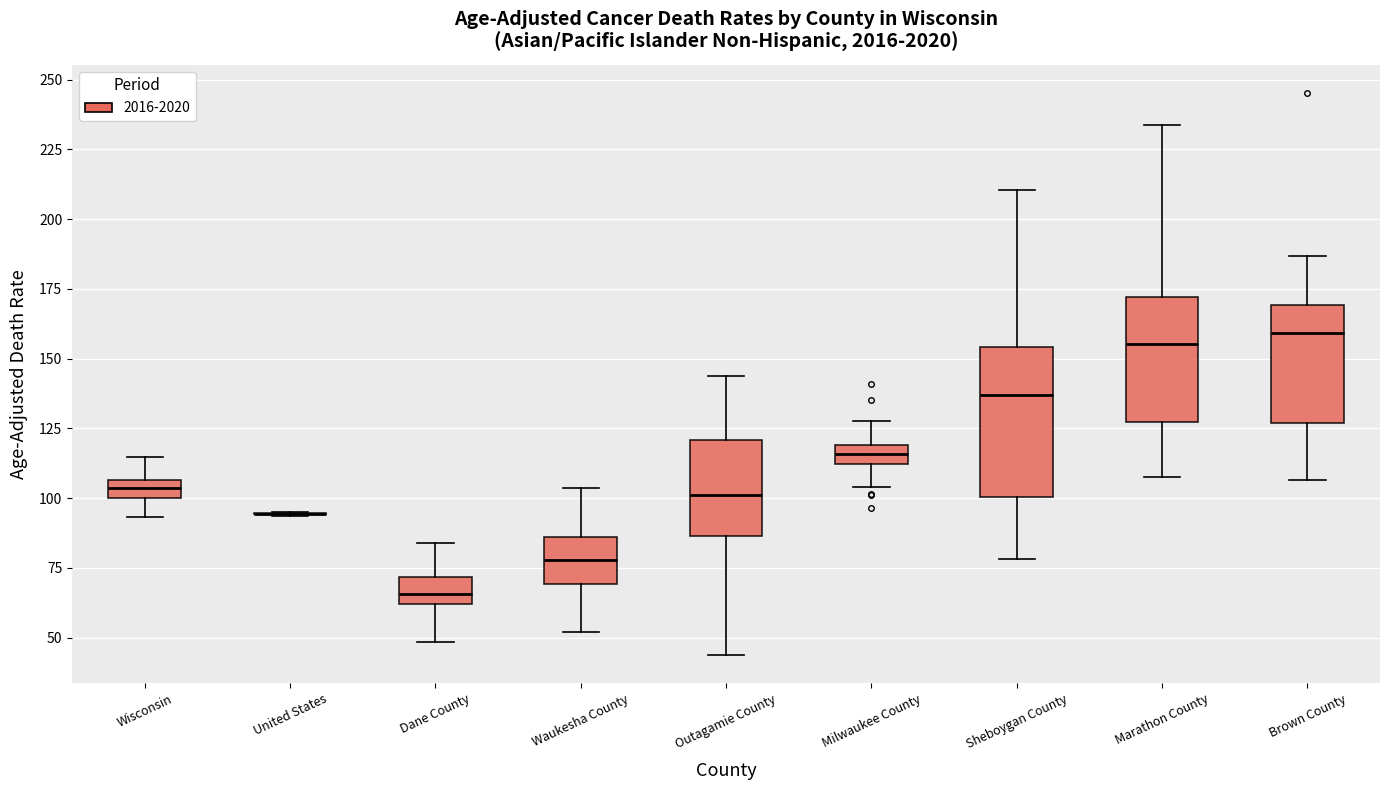

Which box is the tallest, from its lower edge to its upper edge?

Sheboygan County